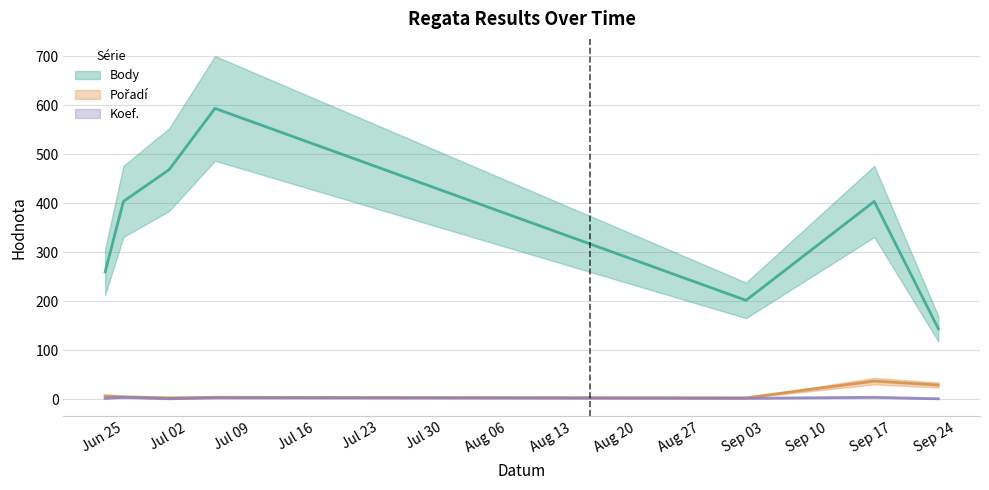

How many data points does each series have?

7